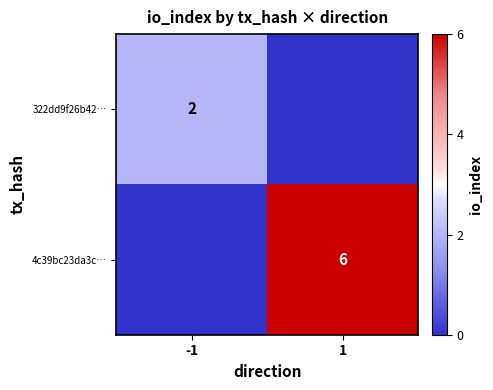

The 4c39bc23da3c… series shows 6 at 1. True or false?

True